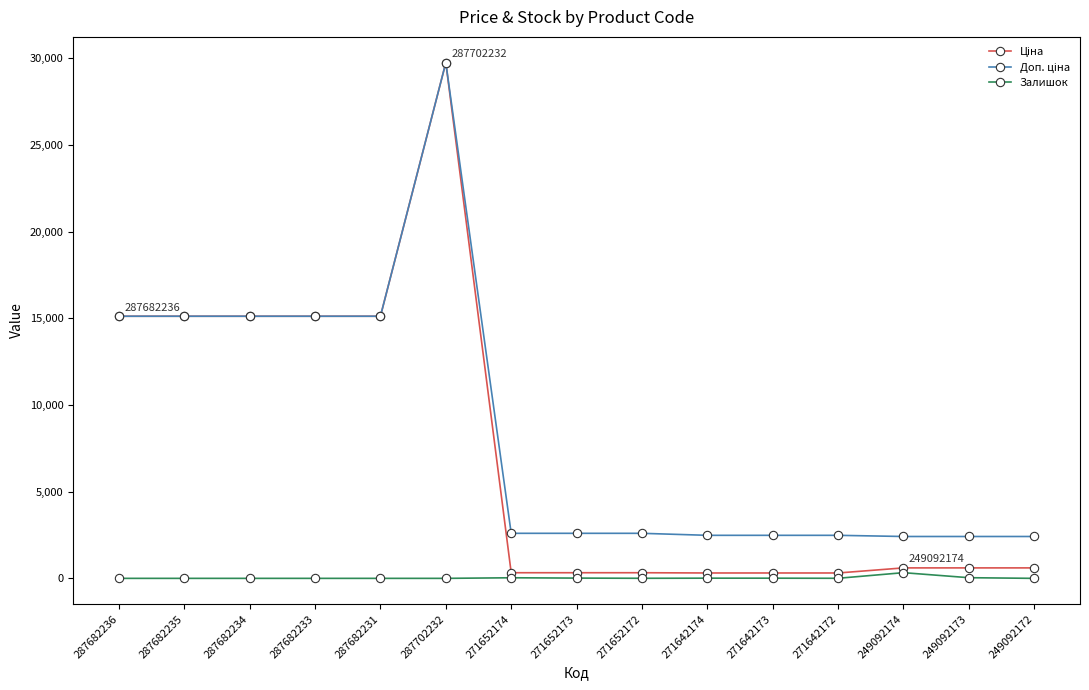

True or false: Залишок has a value of 0.0 at 287702232.

True